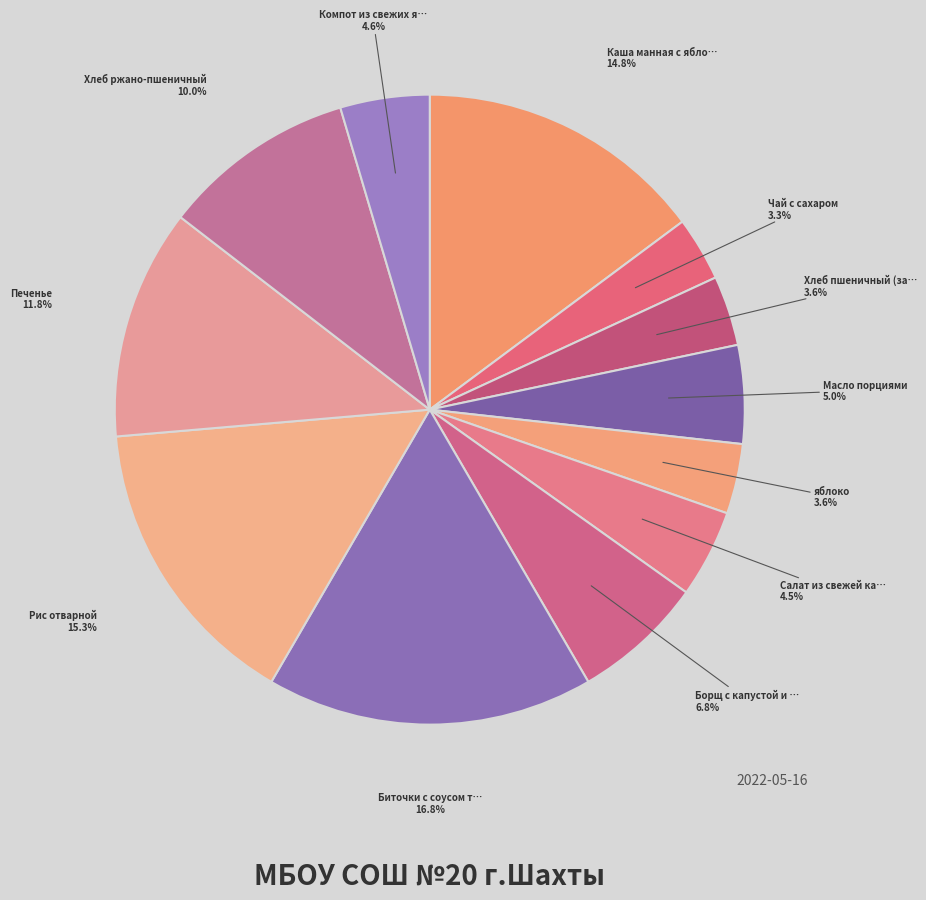

Which slice is the largest?

Биточки с соусом томатным